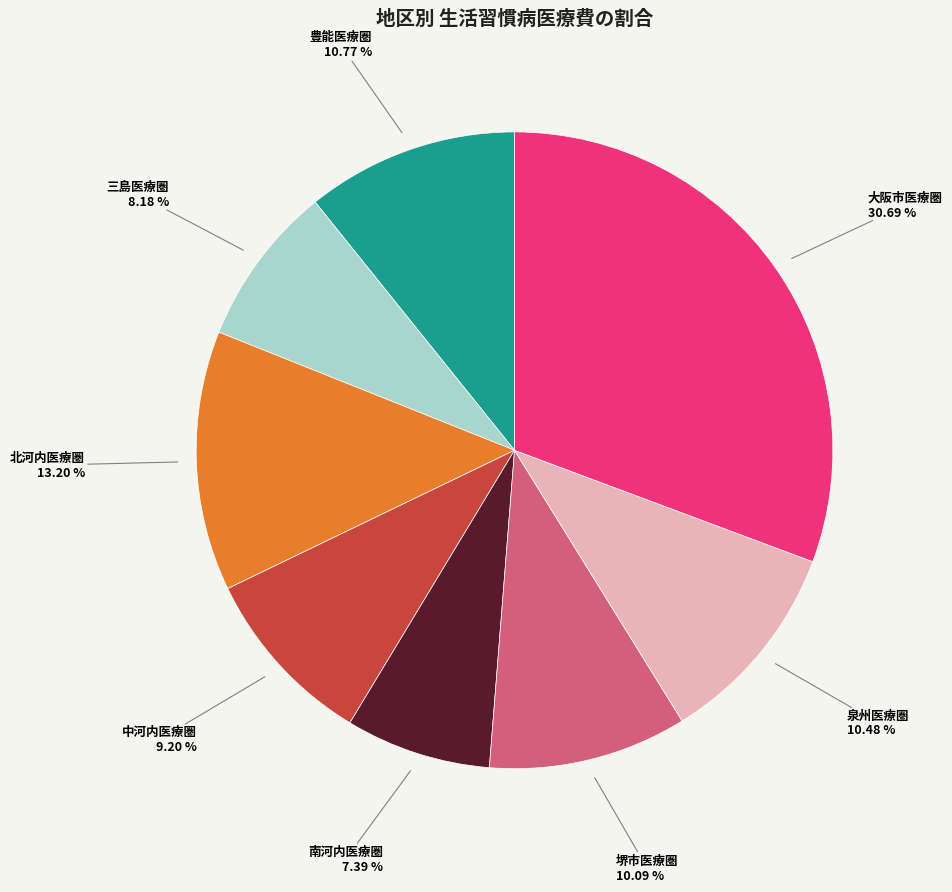

How many segments does this pie chart have?

8